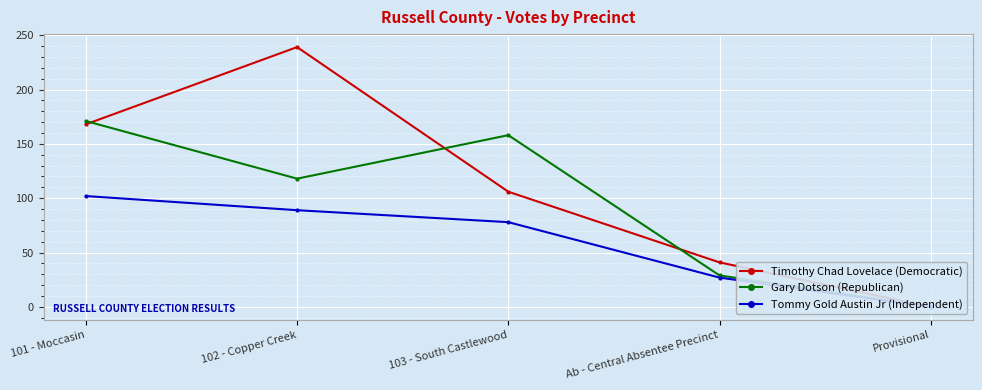

List the series in order of their overall mean, lowest first.

Tommy Gold Austin Jr (Independent), Gary Dotson (Republican), Timothy Chad Lovelace (Democratic)